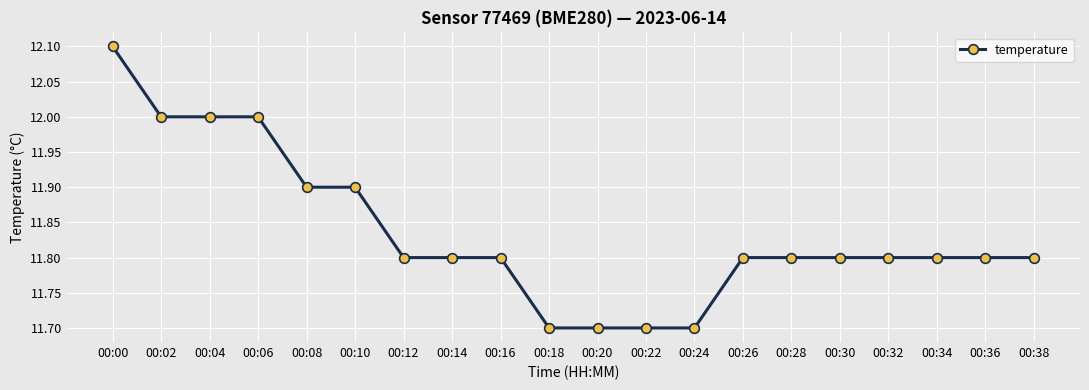

Is this an area chart (filled region under the line)?

No